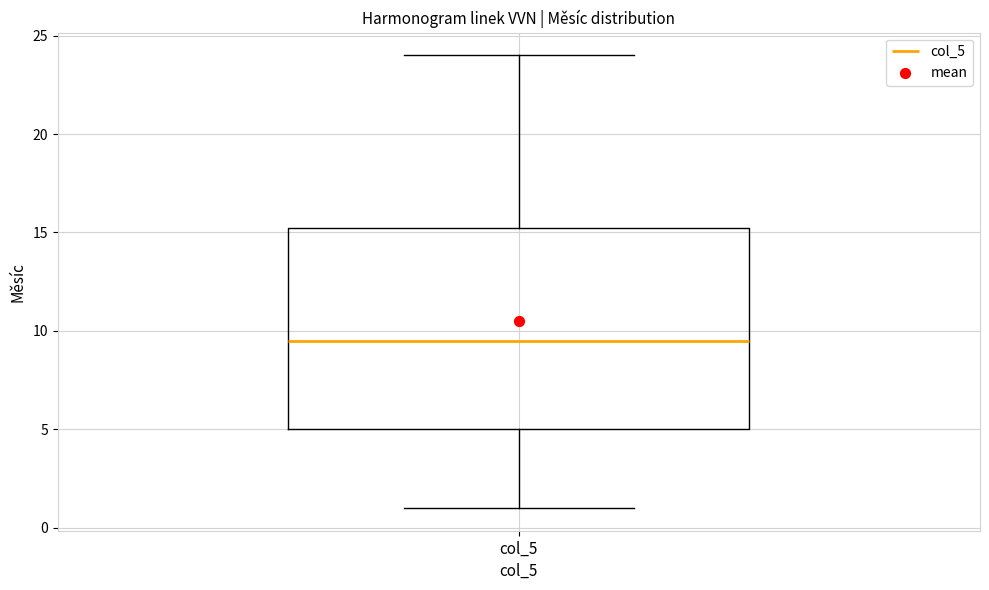

Transcribe this box plot: give where the median line is, the range the box spans, and where the two whiskers end, as read against the y-axis. The values are not printed on the chart, so give them approximately, as read against the axis.

median 9.5, box 5.0 to 15.5, whiskers 1.0 to 24.0